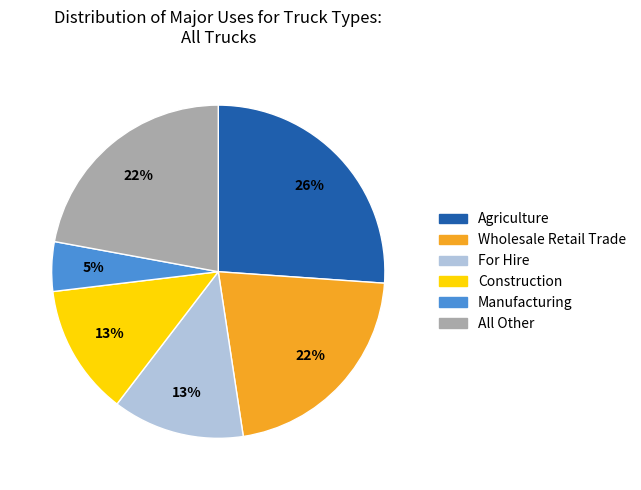

True or false: All Other accounts for 22% of the total.

True